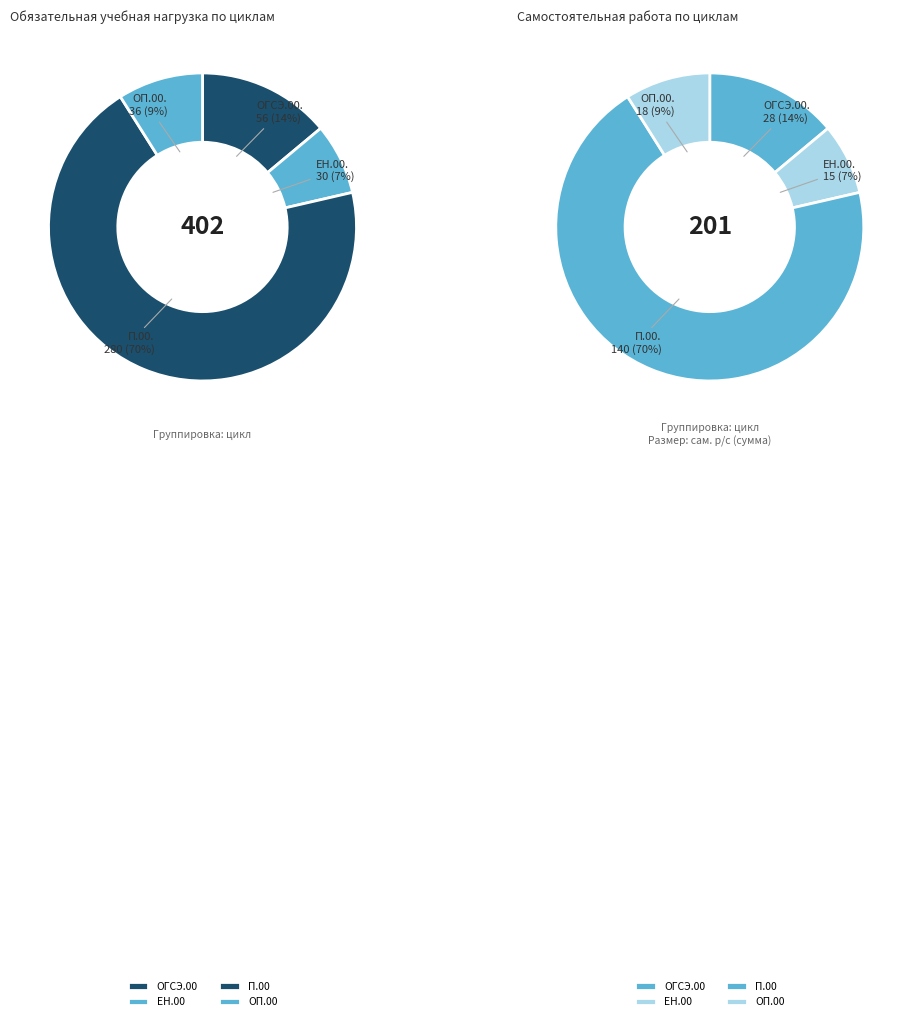

To the nearest percent, what percentage of the pie is ОП.00?

9%